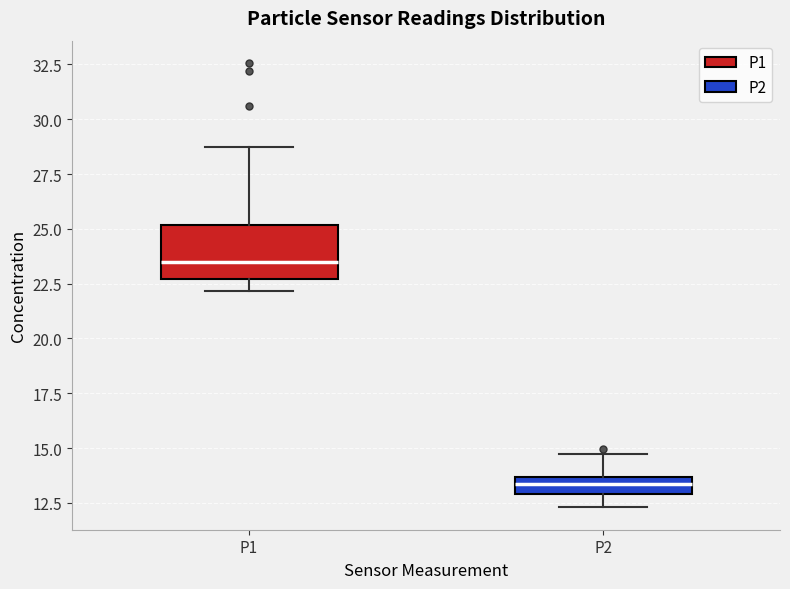

Reading left to right, transcribe this box plot: for each box, give where its median line is, the range the box spans, and where its two whiskers end, as read against the y-axis. The values are not printed on the chart, so give them approximately, as read against the axis.

P1: median 23.5, box 22.5 to 25.0, whiskers 22.0 to 28.5
P2: median 13.5 (inside the box), box 13.0 to 13.5, whiskers 12.5 to 14.5